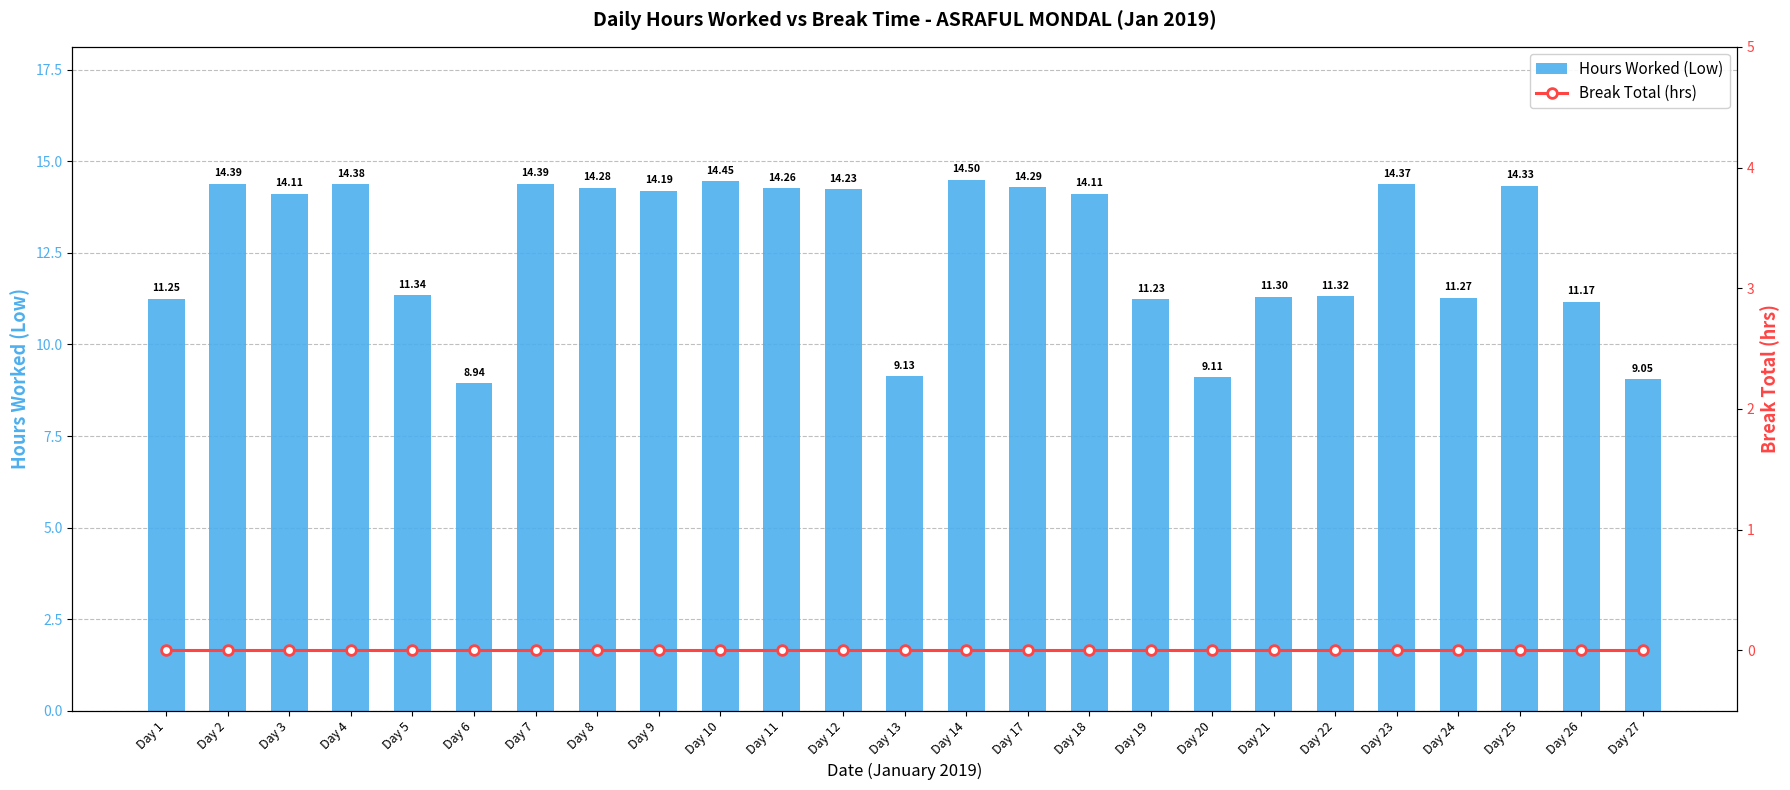

What is the value of the Hours Worked (Low) bar at the 13th from the left?

9.1